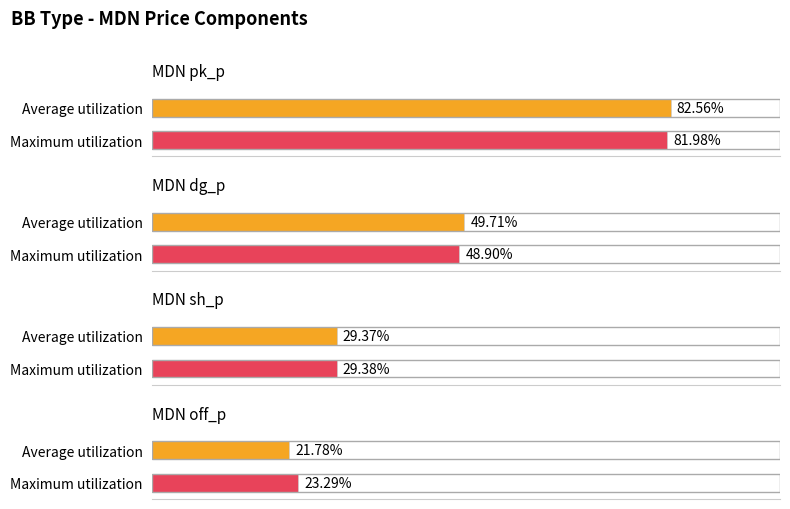

What is the label of the 2nd bar from the left?

MDN dg_p